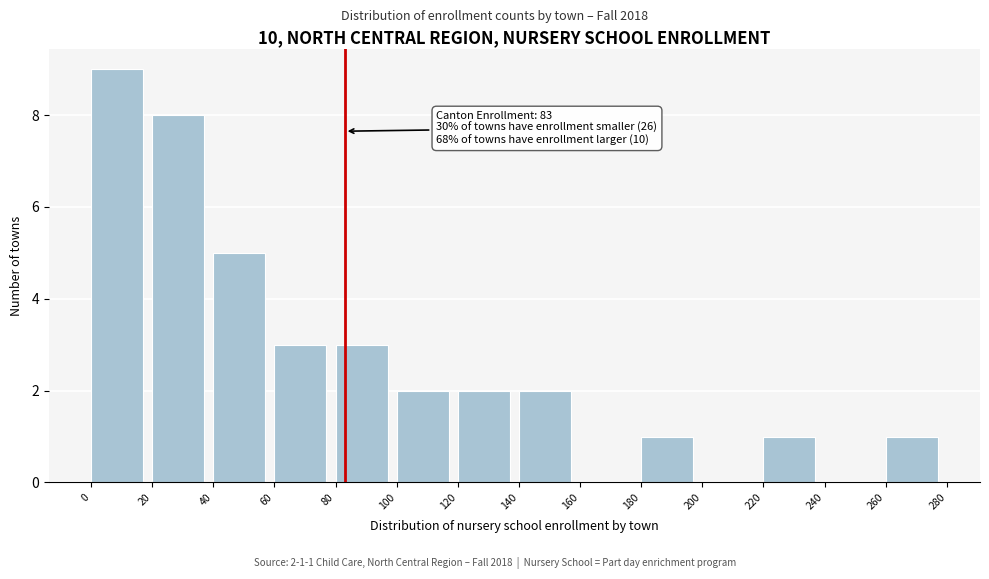

Which range on the x-axis has the tallest bar?

0 to 20